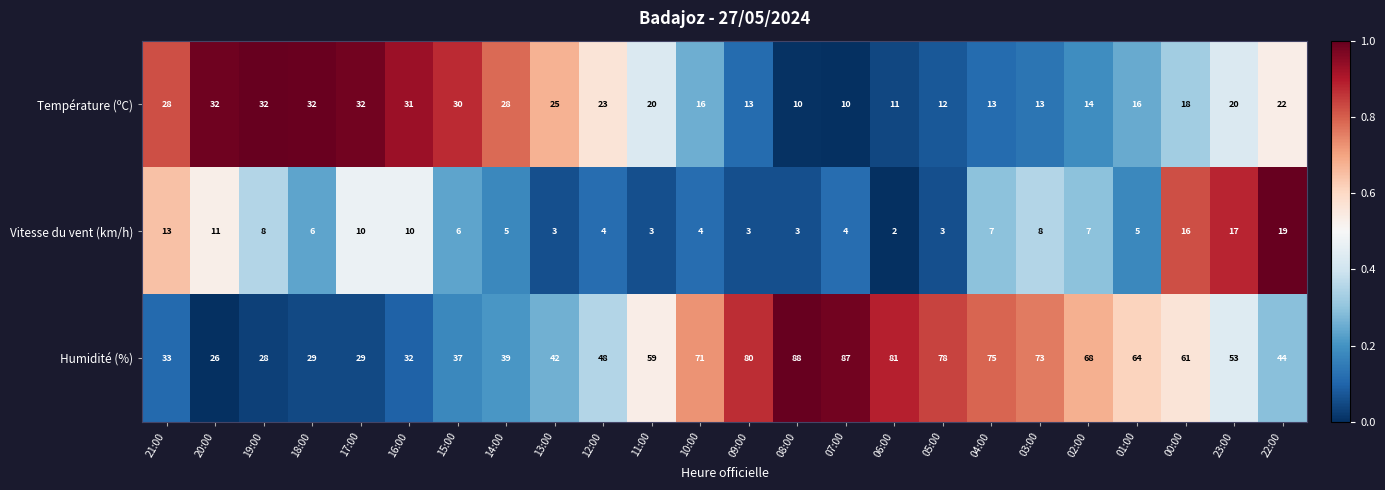

Is it true that Température (ºC) equals 11 at 06:00?

True